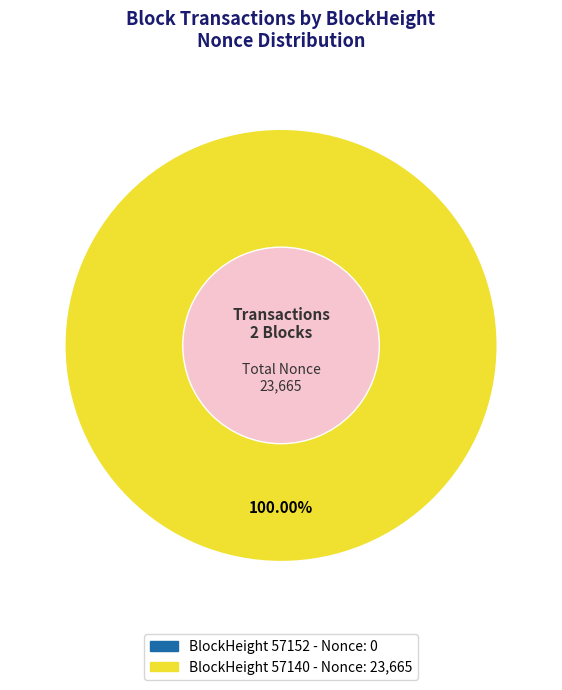

What is the change in value from 57152 to 57140?

+23665